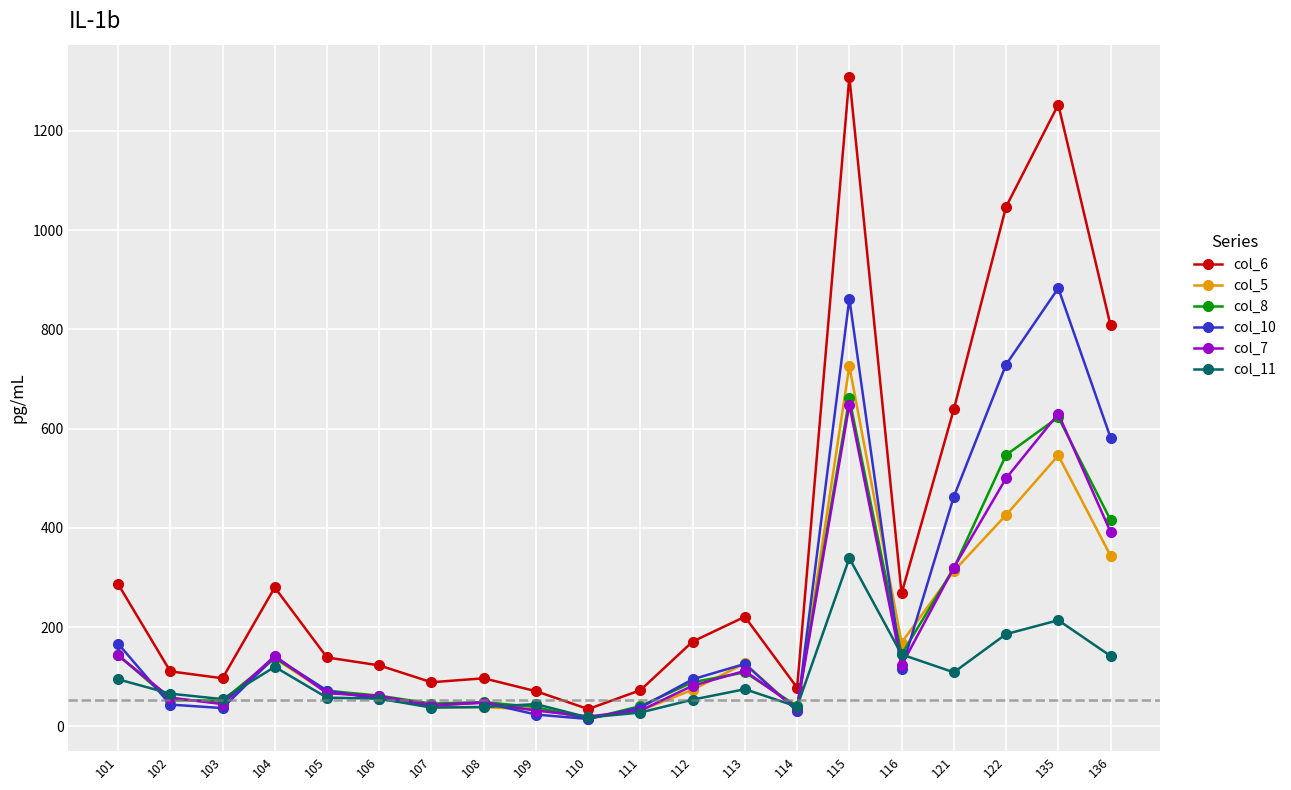

True or false: col_11 and col_6 cross at least once.

False